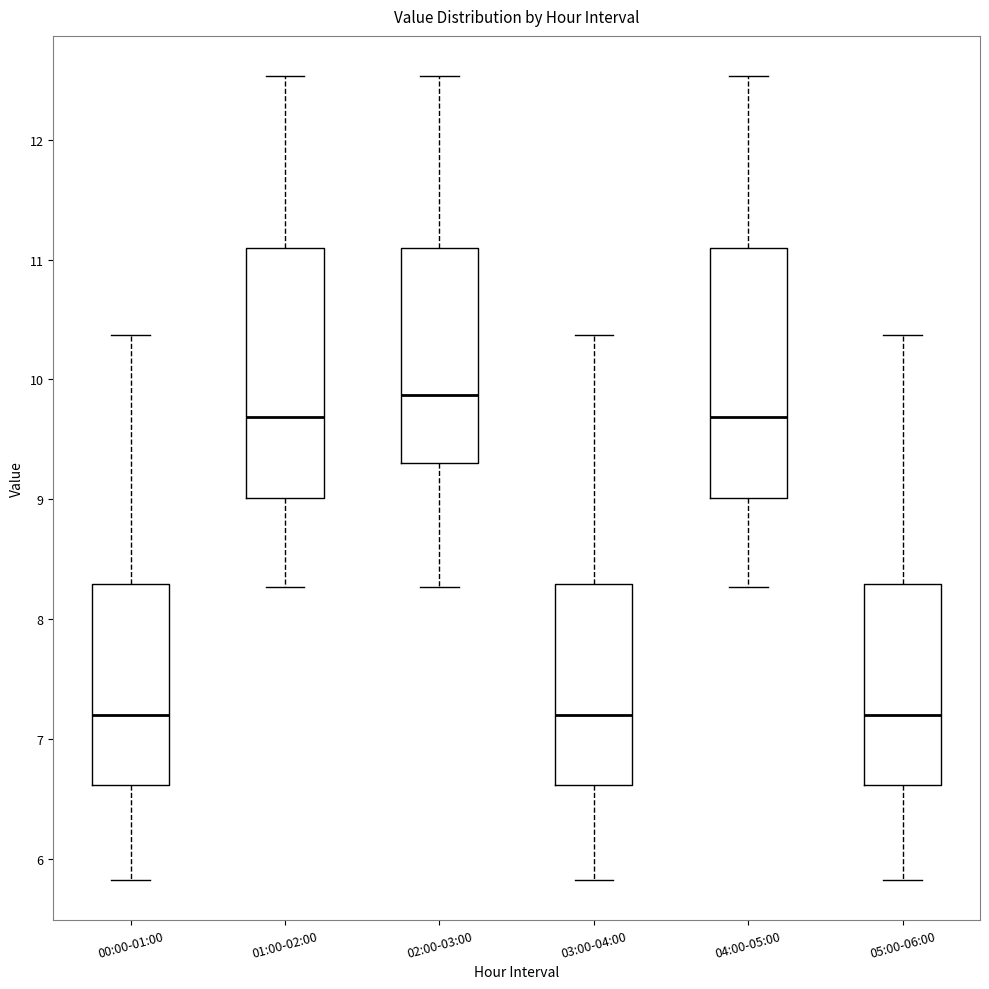

Reading left to right, read every box against the y-axis: the position of its median line, the range the box covers, and the ends of its whiskers. The values are not printed on the chart, so give them approximately, as read against the axis.

00:00-01:00: median 7.2, box 6.6 to 8.3, whiskers 5.8 to 10.4
01:00-02:00: median 9.7, box 9.0 to 11.1, whiskers 8.3 to 12.5
02:00-03:00: median 9.9, box 9.3 to 11.1, whiskers 8.3 to 12.5
03:00-04:00: median 7.2, box 6.6 to 8.3, whiskers 5.8 to 10.4
04:00-05:00: median 9.7, box 9.0 to 11.1, whiskers 8.3 to 12.5
05:00-06:00: median 7.2, box 6.6 to 8.3, whiskers 5.8 to 10.4